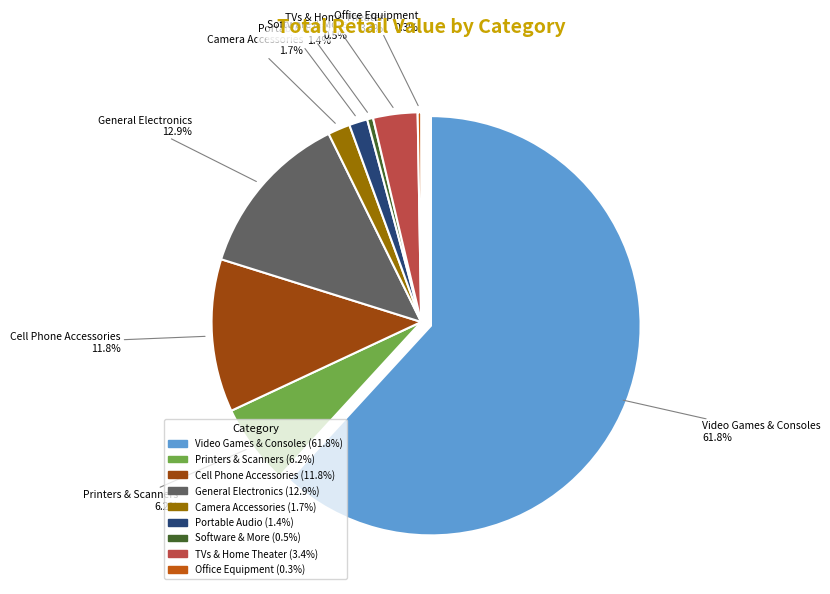

Rank the categories by value from lowest to highest.

Office Equipment, Software & More, Portable Audio, Camera Accessories, TVs & Home Theater, Printers & Scanners, Cell Phone Accessories, General Electronics, Video Games & Consoles